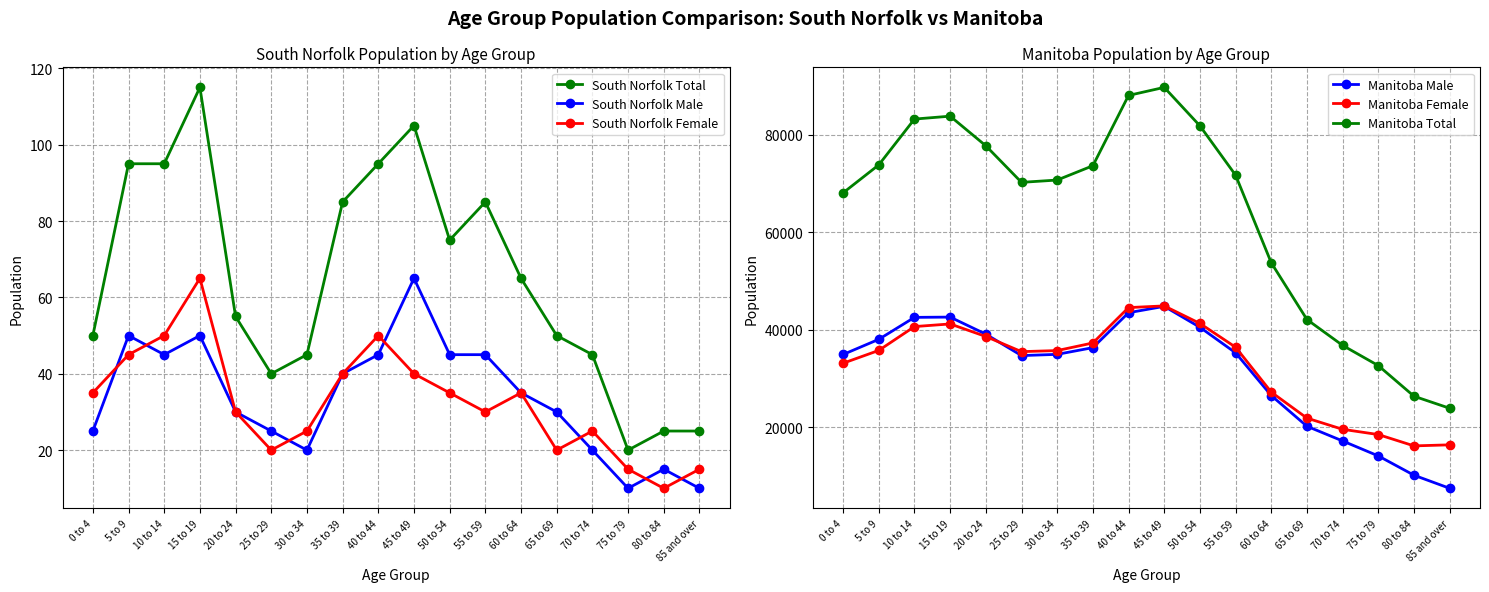

True or false: South Norfolk Female and Manitoba Total cross at least once.

False